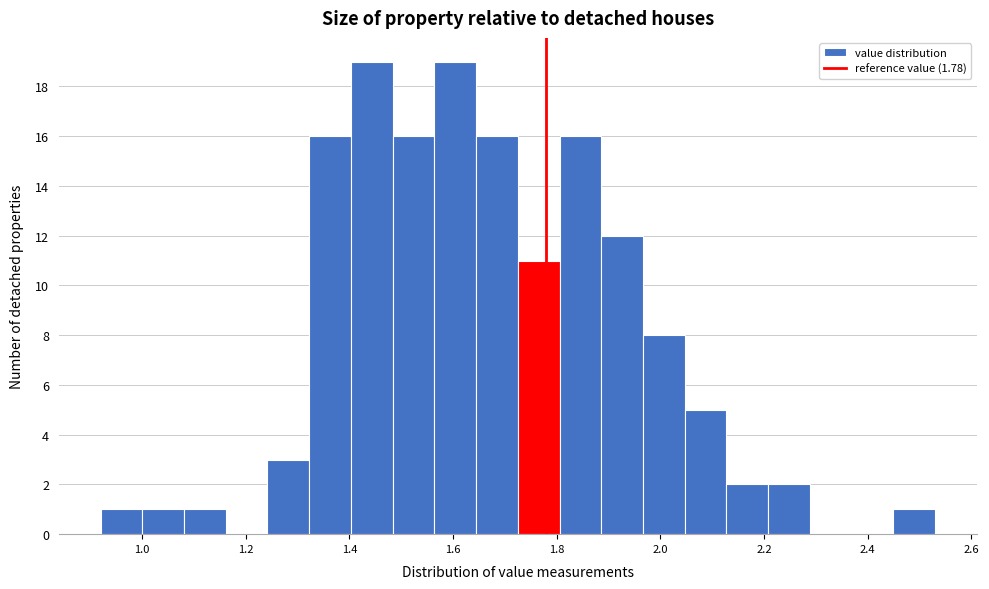

Reading left to right, transcribe this chart: for each bar, give the range it covers on the x-axis and its height. Neither the bar edges nor the heights are printed on the chart, so give them approximately, as read against the axes.

0.92 to 1.00: 1
1.00 to 1.08: 1
1.08 to 1.16: 1
1.16 to 1.24: 0
1.24 to 1.32: 3
1.32 to 1.40: 16
1.40 to 1.48: 19
1.48 to 1.56: 16
1.56 to 1.64: 19
1.64 to 1.72: 16
1.72 to 1.80: 11
1.80 to 1.88: 16
1.88 to 1.96: 12
1.96 to 2.04: 8
2.04 to 2.12: 5
2.12 to 2.20: 2
2.20 to 2.28: 2
2.28 to 2.36: 0
2.36 to 2.44: 0
2.44 to 2.54: 1